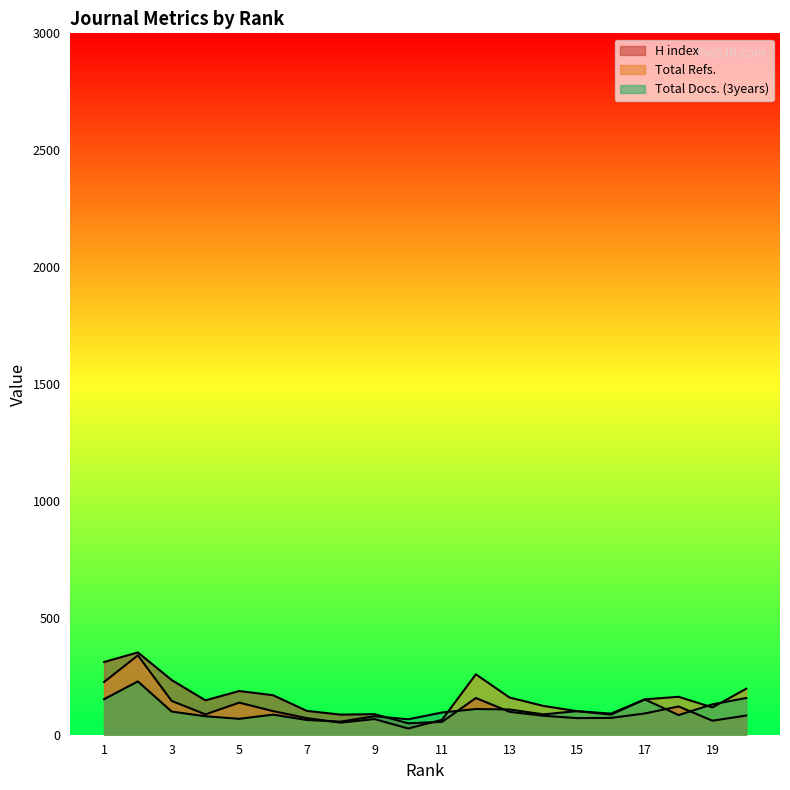

Does the chart have visible grid lines?

No